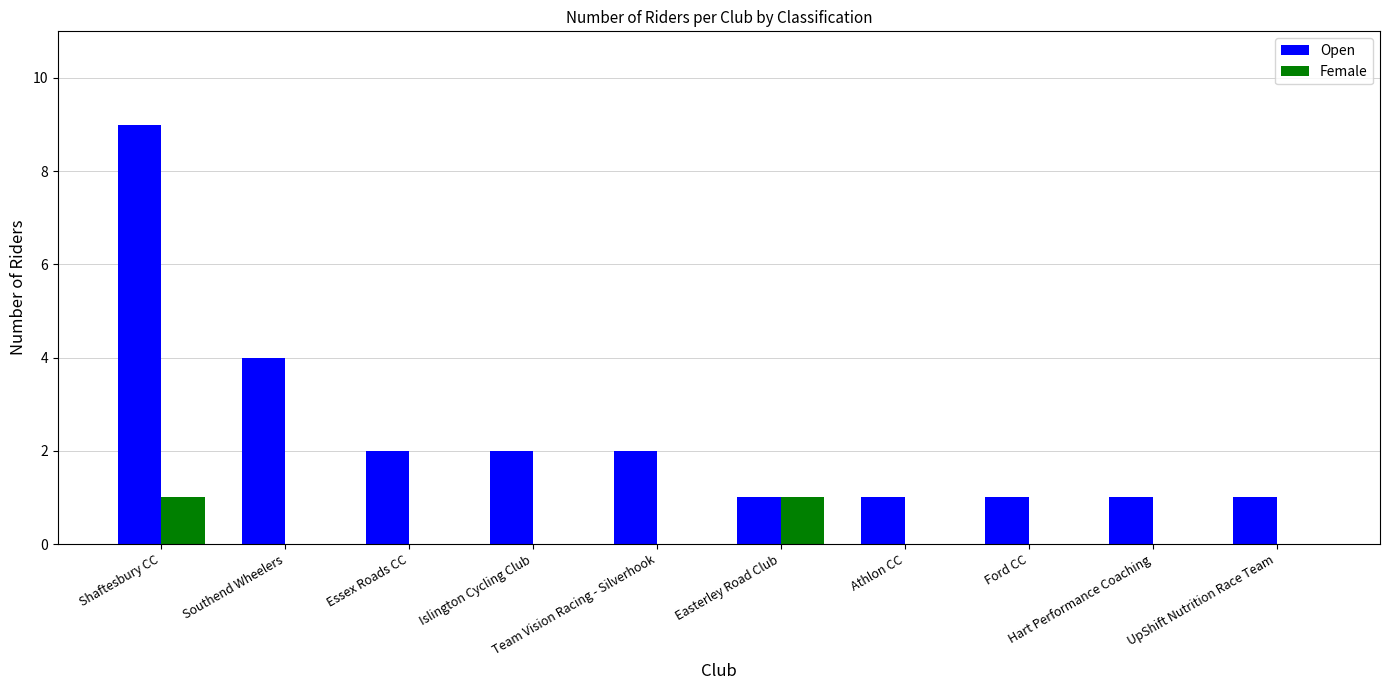

What is the maximum value for Open?

9